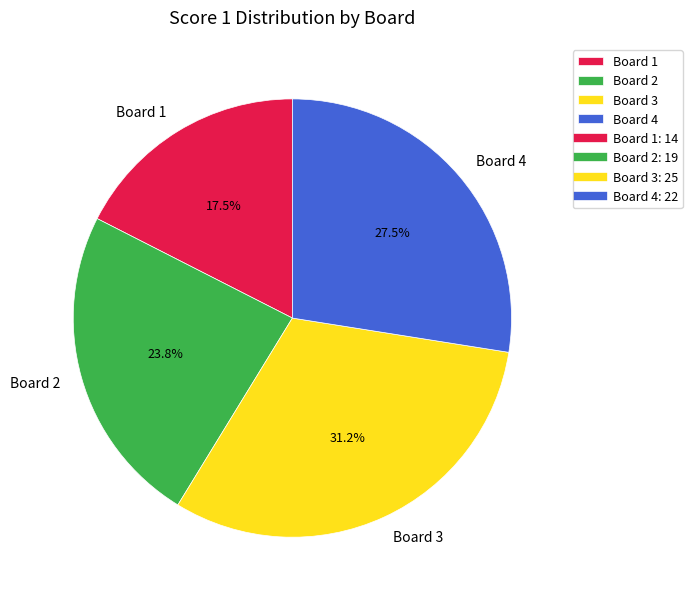

Between Board 2 and Board 3, which is larger?

Board 3